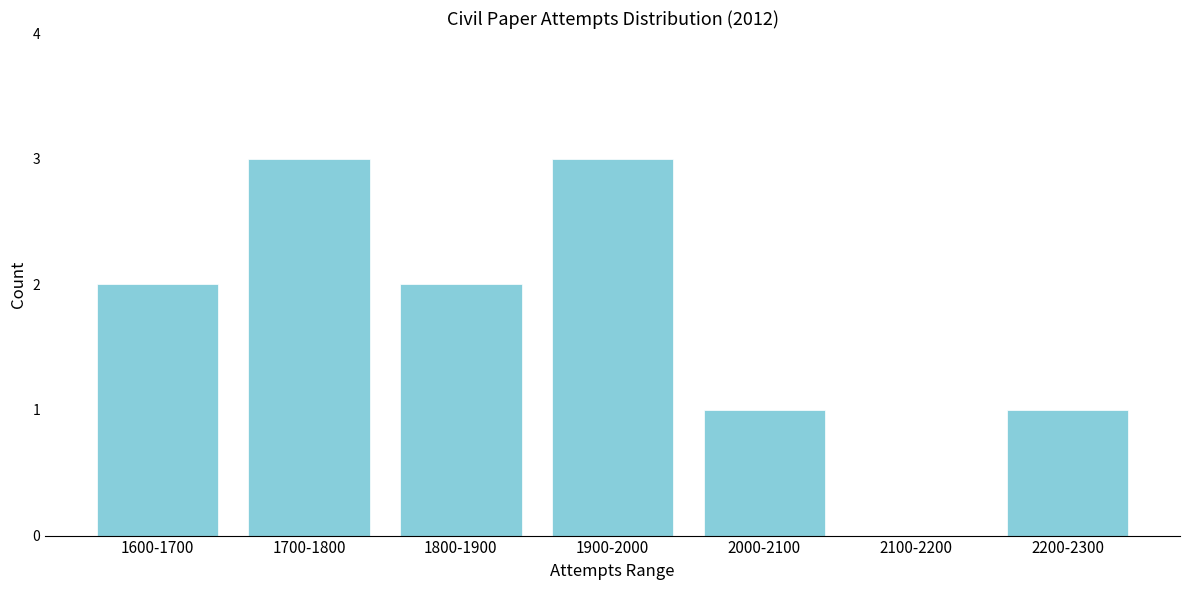

Reading right to left, what are all the values shown in this chart?

2200-2300=1	2100-2200=0	2000-2100=1	1900-2000=3	1800-1900=2	1700-1800=3	1600-1700=2